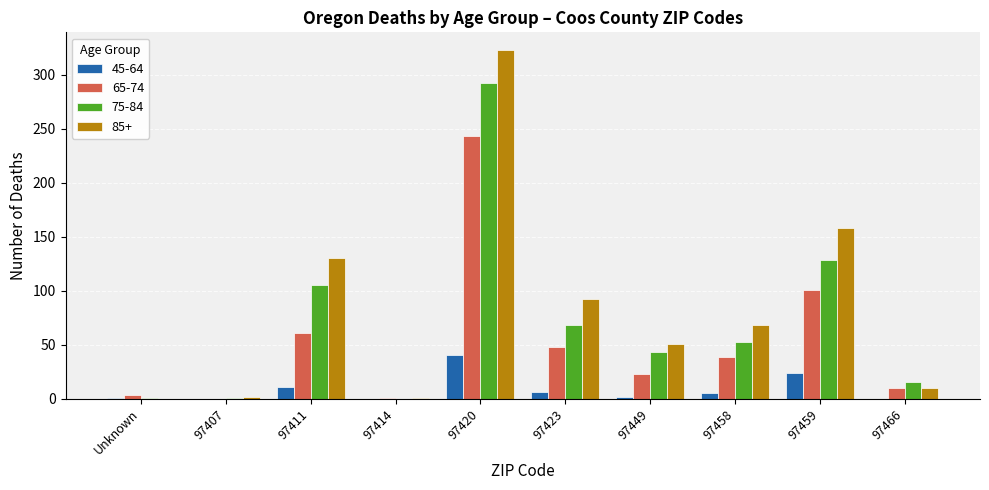

Which category has the highest value across all series?

97420